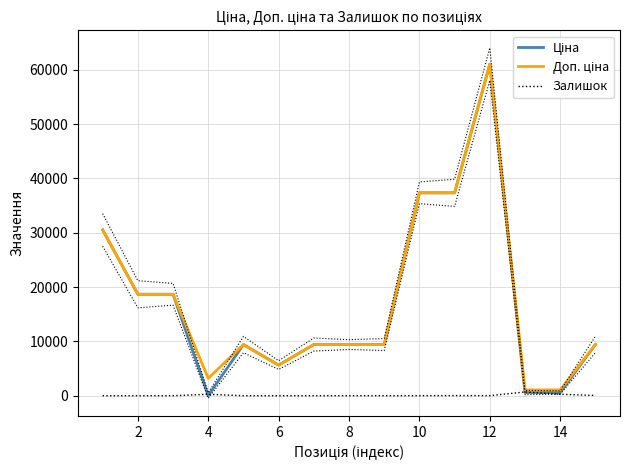

Does the chart display data point markers on the line(s)?

No